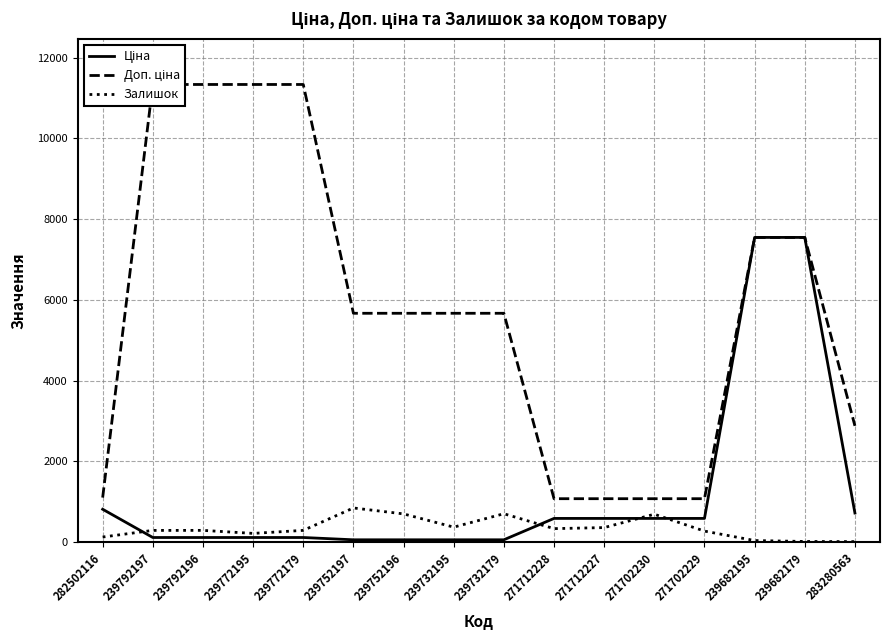

What is the label of the 13th point from the right?

239772195